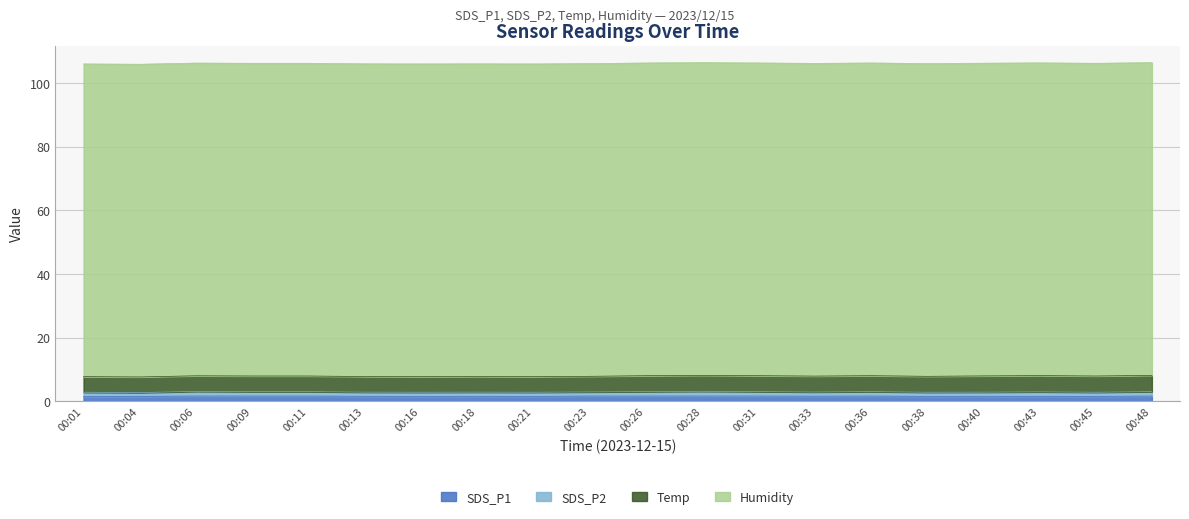

What is the difference between the Temp values at 00:01 and 00:36?

0.1